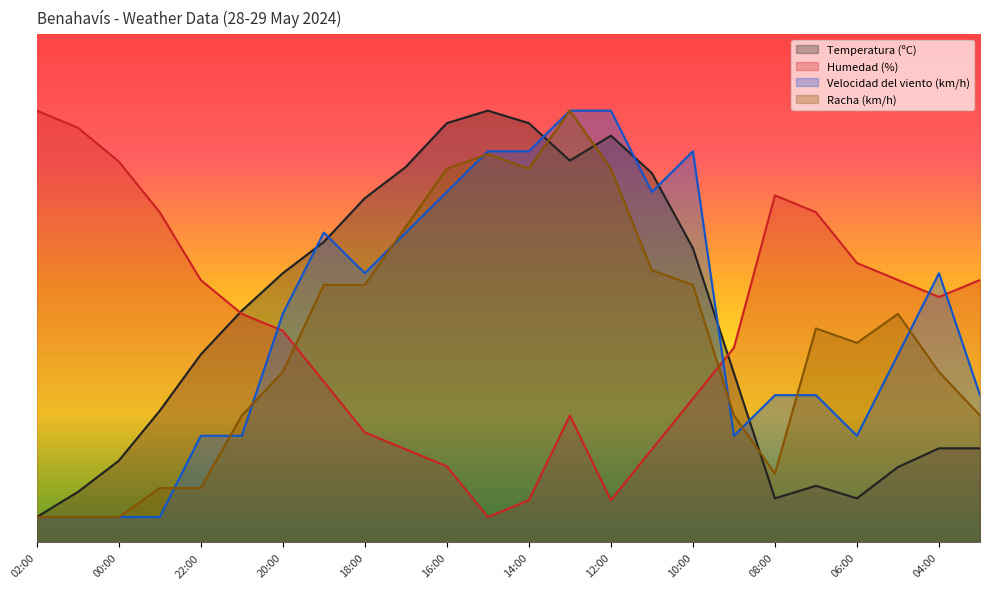

Rank the series at 17:00 from highest to lowest value.

Temperatura (ºC), Racha (km/h), Velocidad del viento (km/h), Humedad (%)